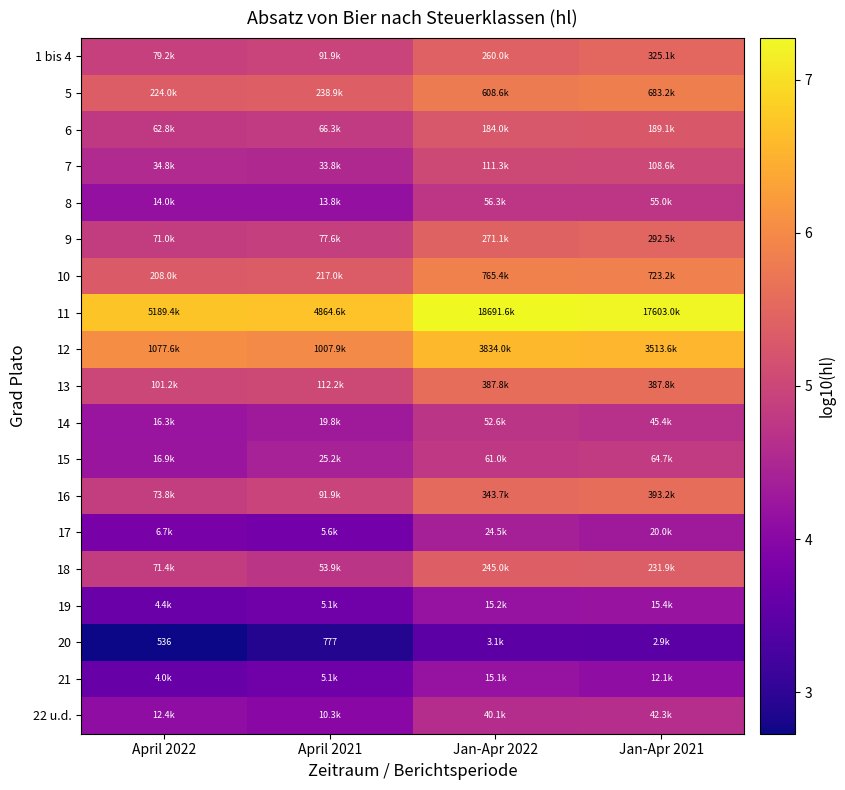

The 1 bis 4 series shows 4.9 at April 2022. True or false?

True